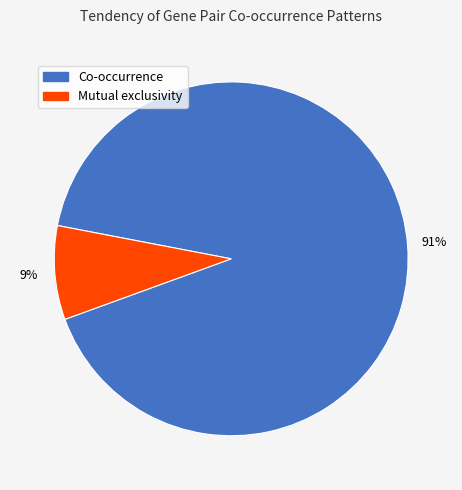

Is the sum of Mutual exclusivity and Co-occurrence greater than half?

Yes